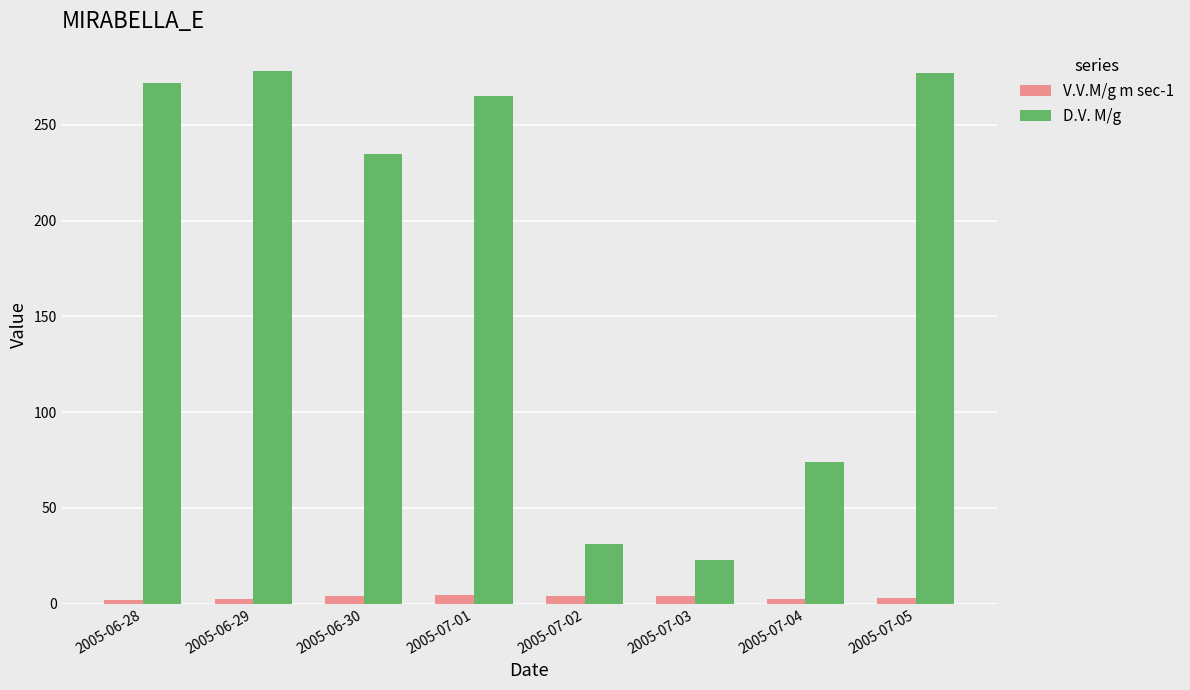

Rank the series at 2005-06-28 from highest to lowest value.

D.V. M/g, V.V.M/g m sec-1